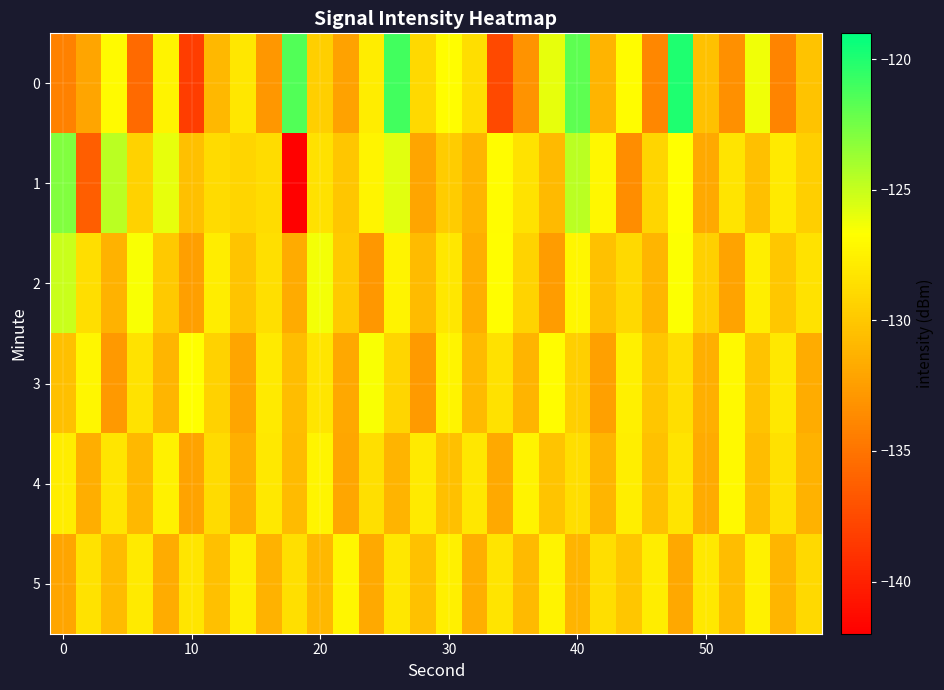

Which series has the widest spread of values?

1